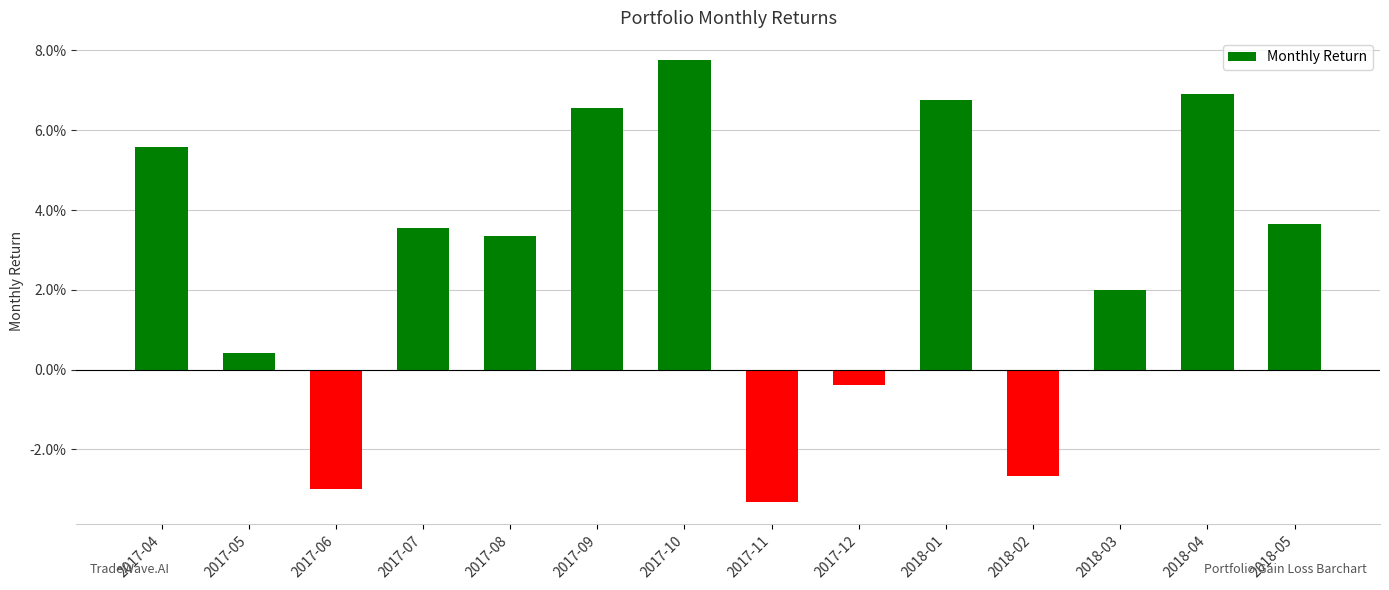

Does the chart contain any negative values?

Yes